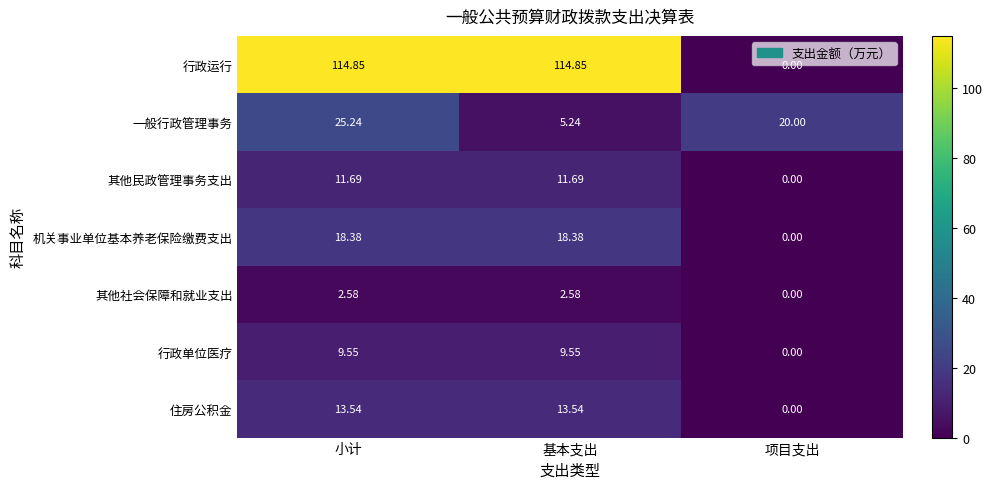

Rank the series by their maximum value, from highest to lowest.

行政运行, 一般行政管理事务, 机关事业单位基本养老保险缴费支出, 住房公积金, 其他民政管理事务支出, 行政单位医疗, 其他社会保障和就业支出